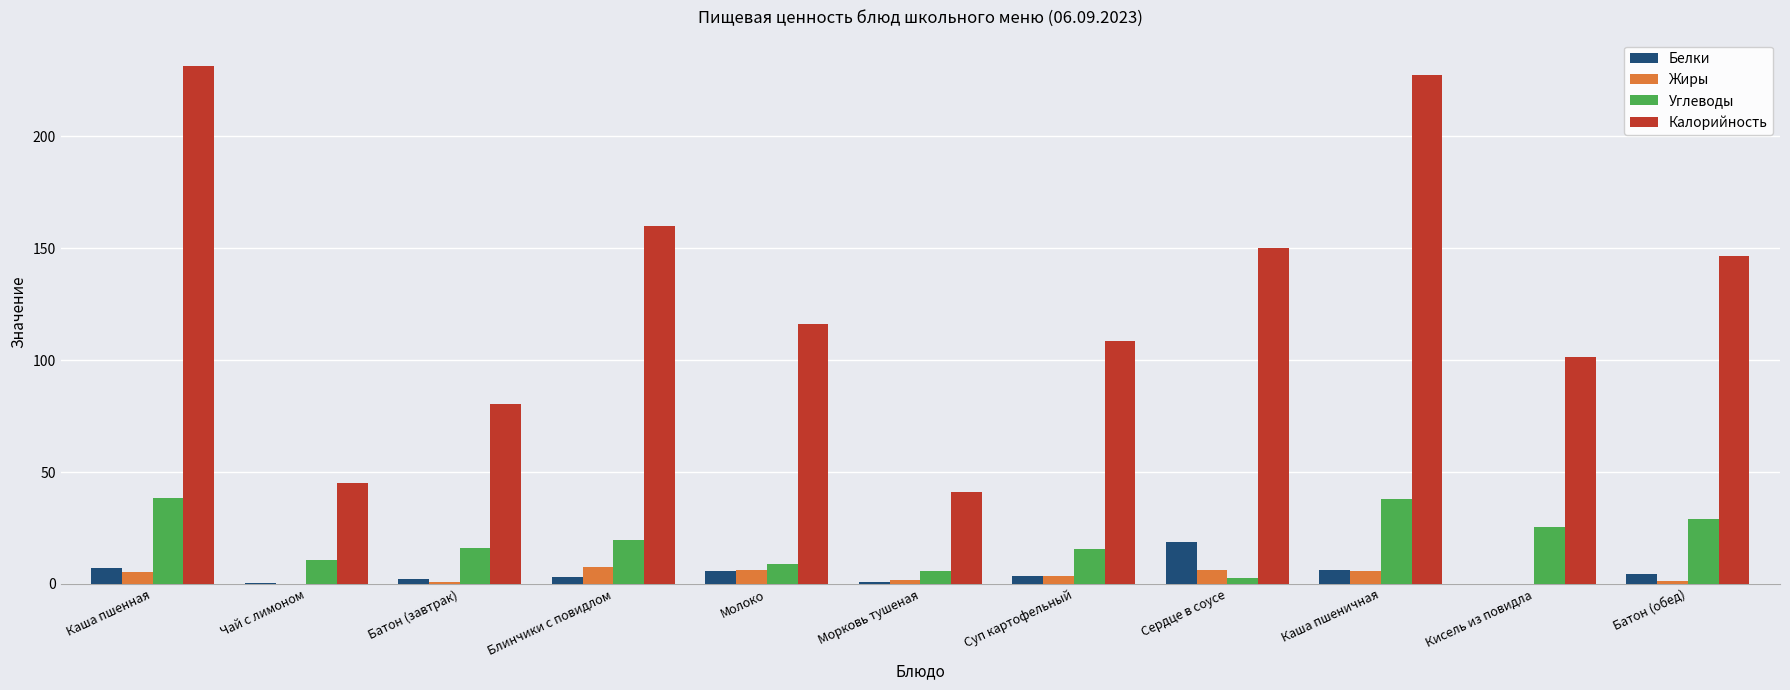

True or false: Белки has a value of 7.3 at Каша пшенная.

True